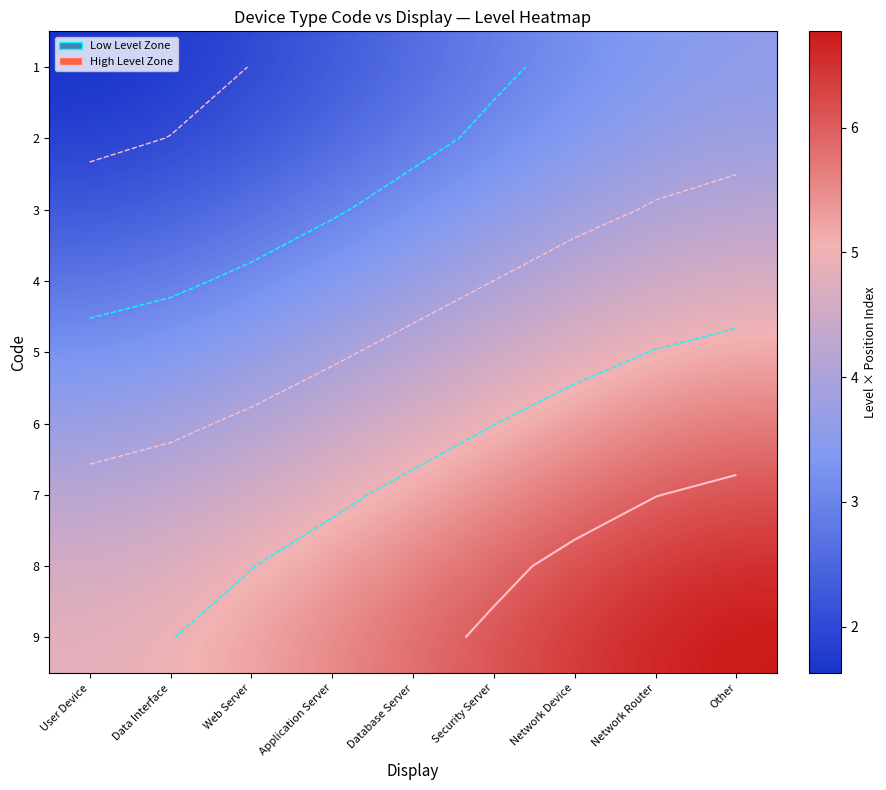

Which category has the highest value in the 7 series?

Other